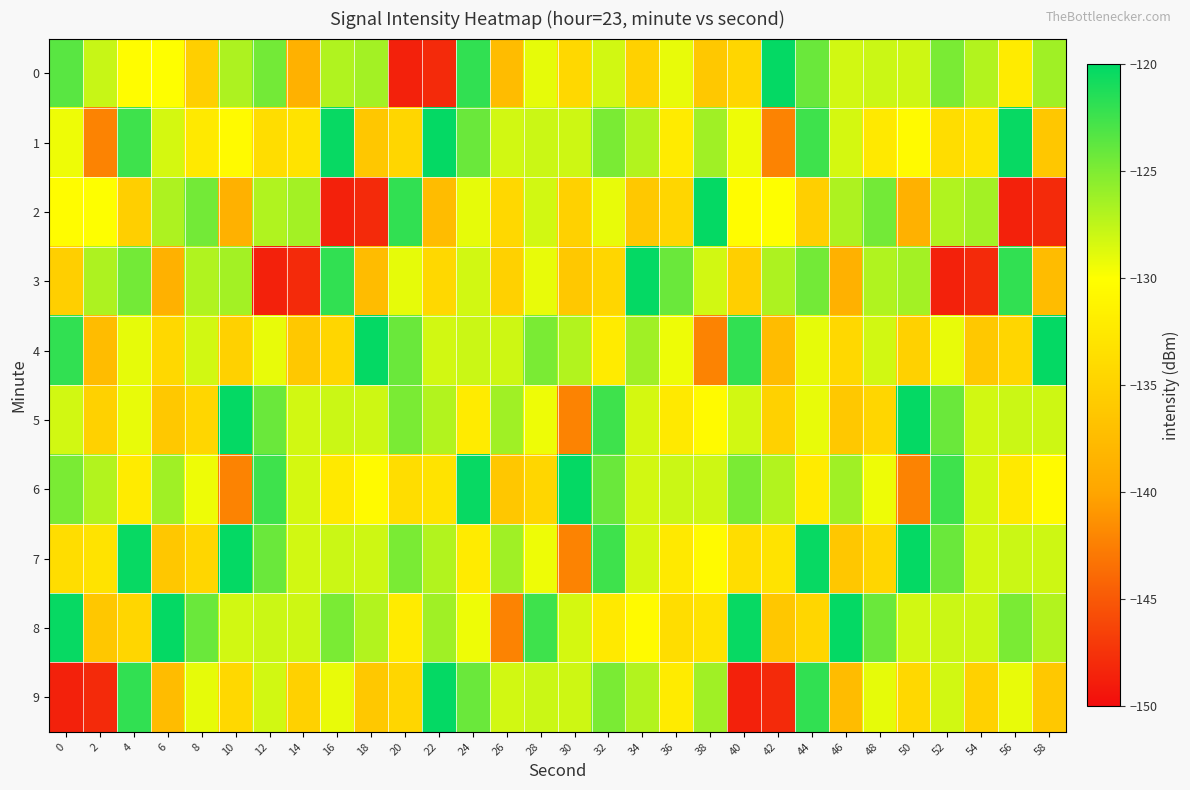

Rank the series by their maximum value, from highest to lowest.

0, 1, 2, 3, 4, 5, 6, 7, 8, 9